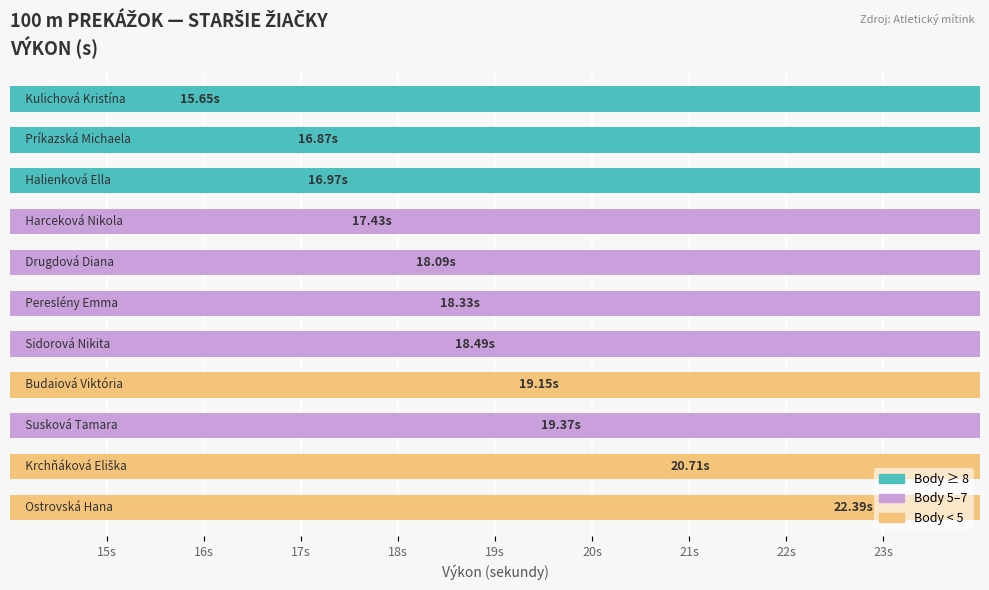

What is the change in value from Sidorová Nikita to Krchňáková Eliška?

+2.2